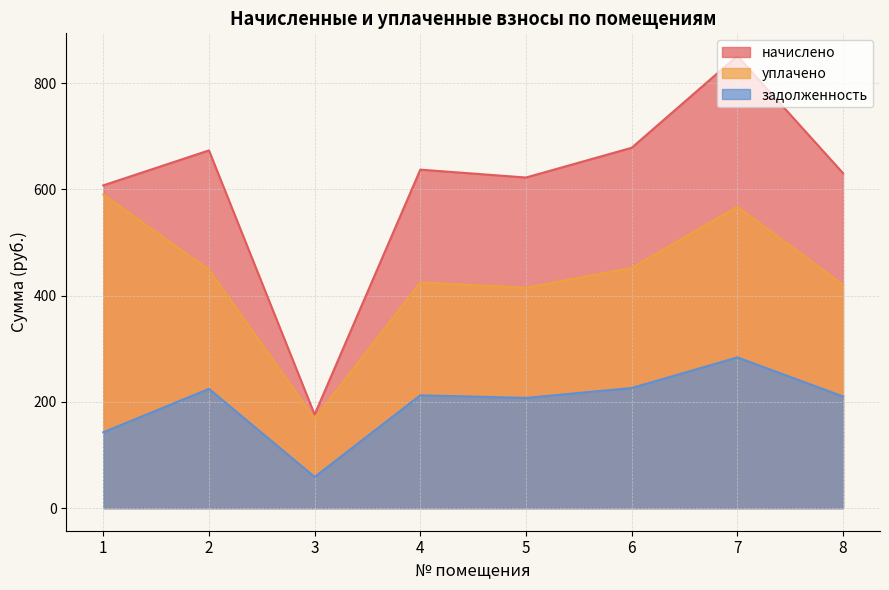

What is the highest value of the начислено series?

851.5